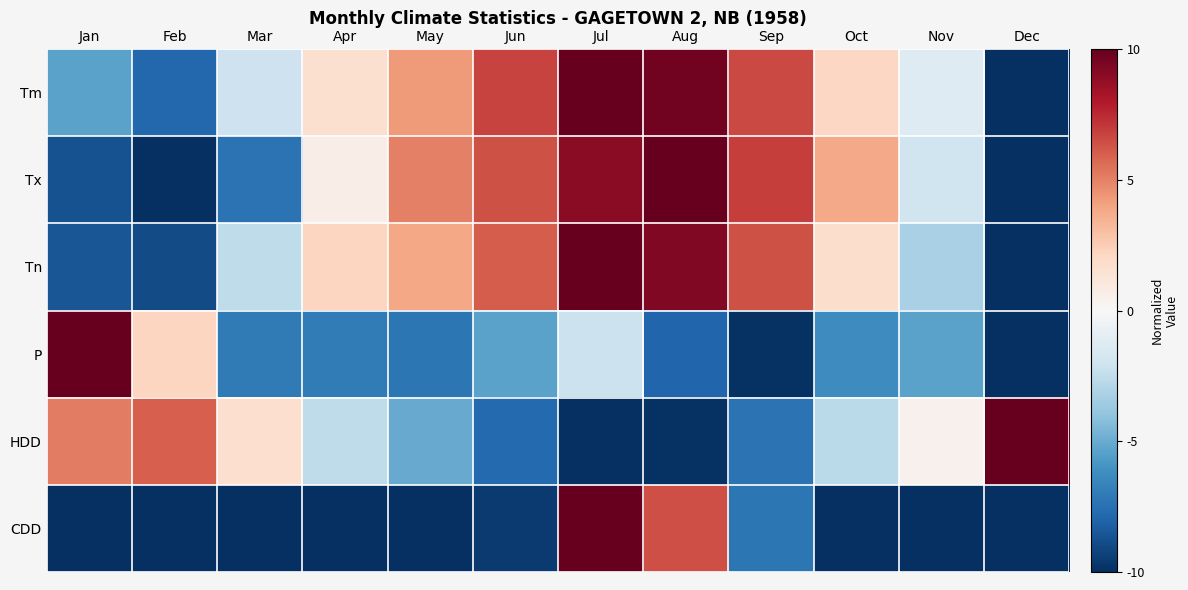

Rank the series at Jun from lowest to highest value.

CDD, HDD, P, Tn, Tx, Tm